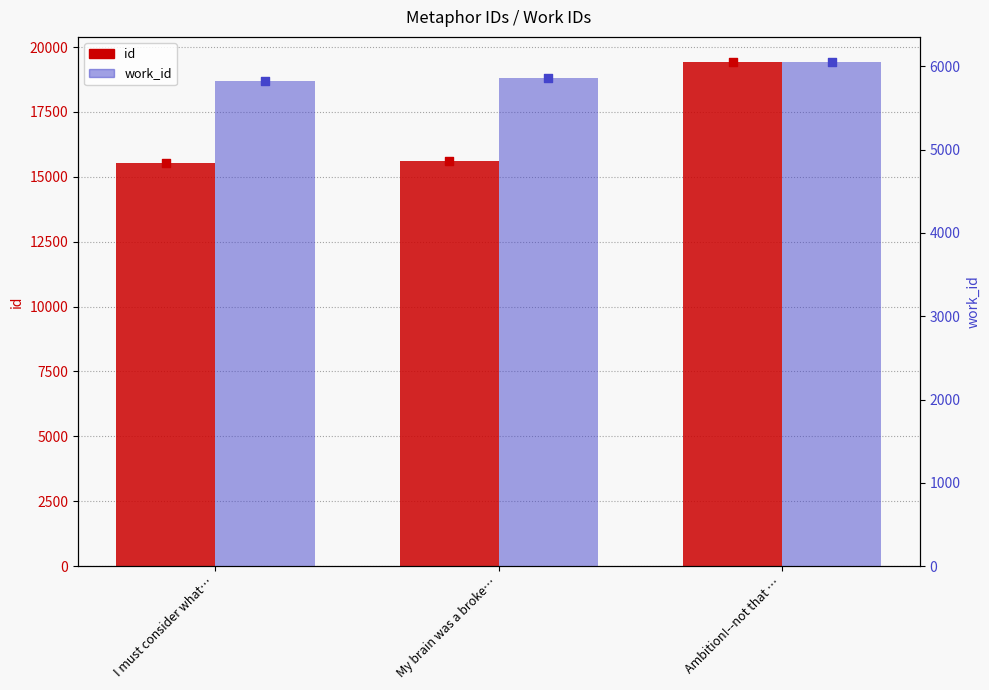

At which category is the sum across all series the highest?

Ambition!--not that …